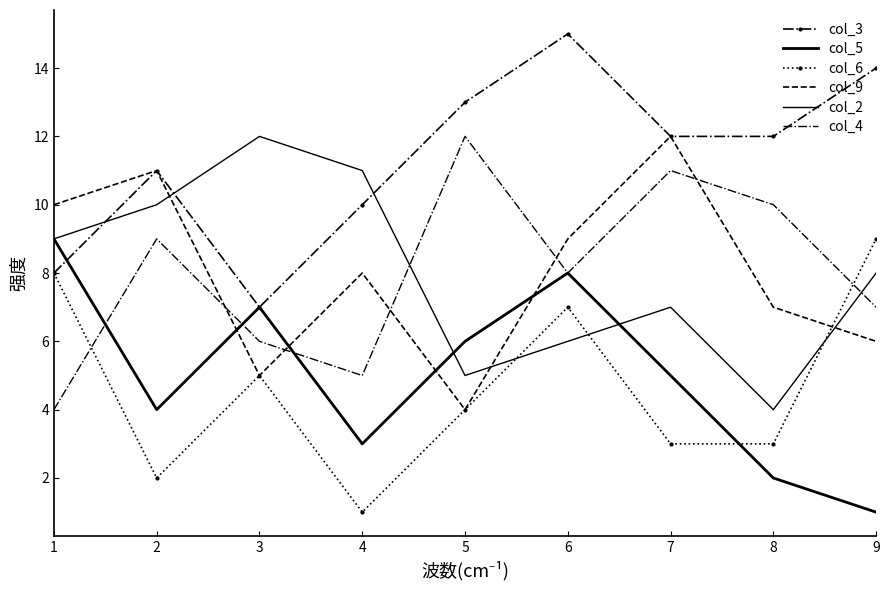

Which category has the lowest value in the col_4 series?

1